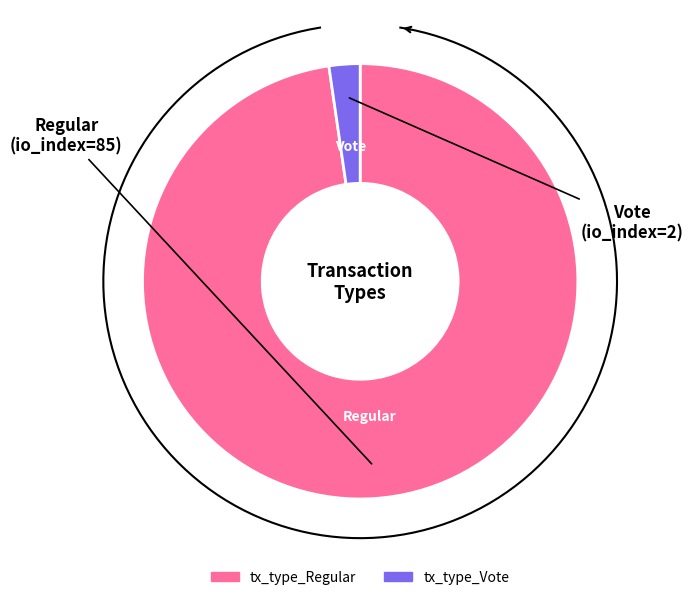

Rank the categories by value from lowest to highest.

tx_type_Vote, tx_type_Regular